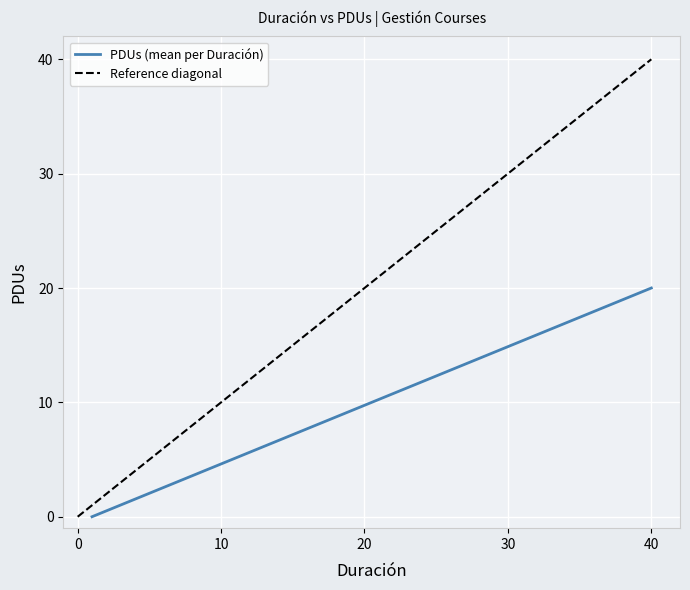

How many lines are shown in the chart?

2